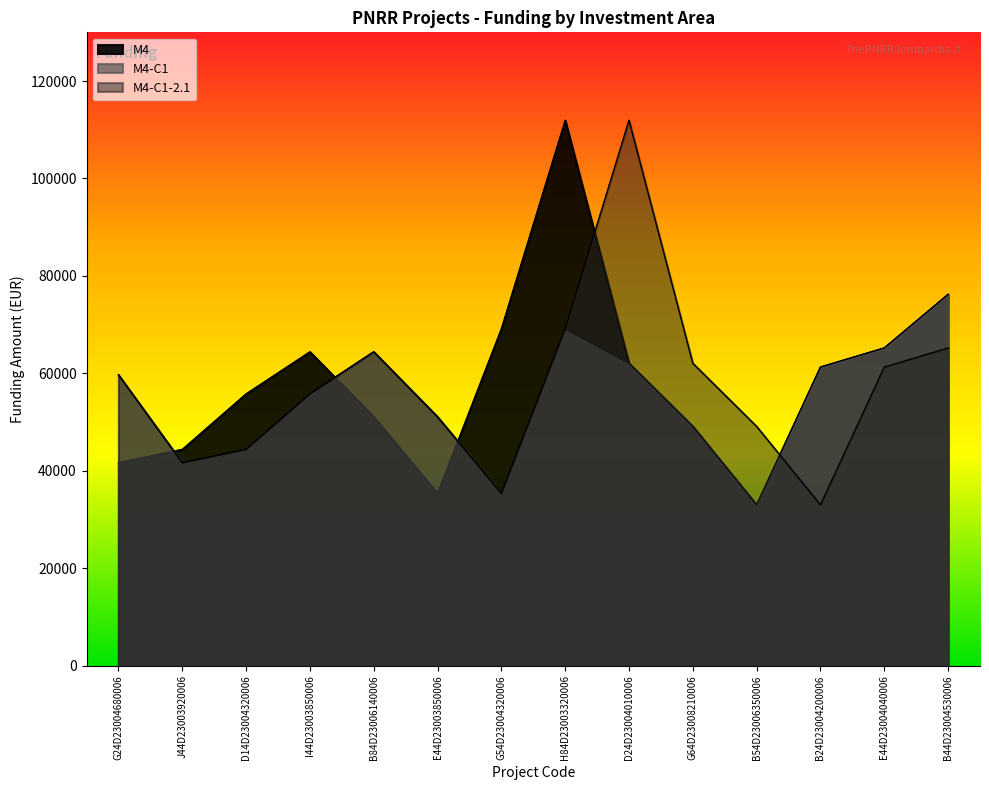

Rank the series by their maximum value, from highest to lowest.

M4, M4-C1-2.1, M4-C1